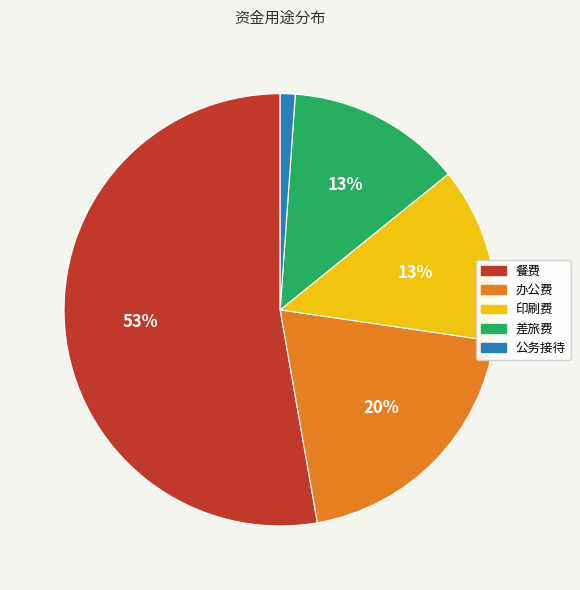

Between 公务接待 and 办公费, which is larger?

办公费